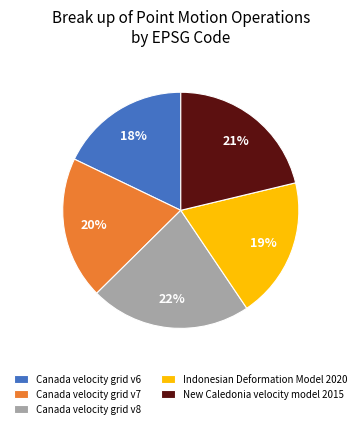

Do New Caledonia velocity model 2015 and Indonesian Deformation Model 2020 together represent more than half of the pie?

No